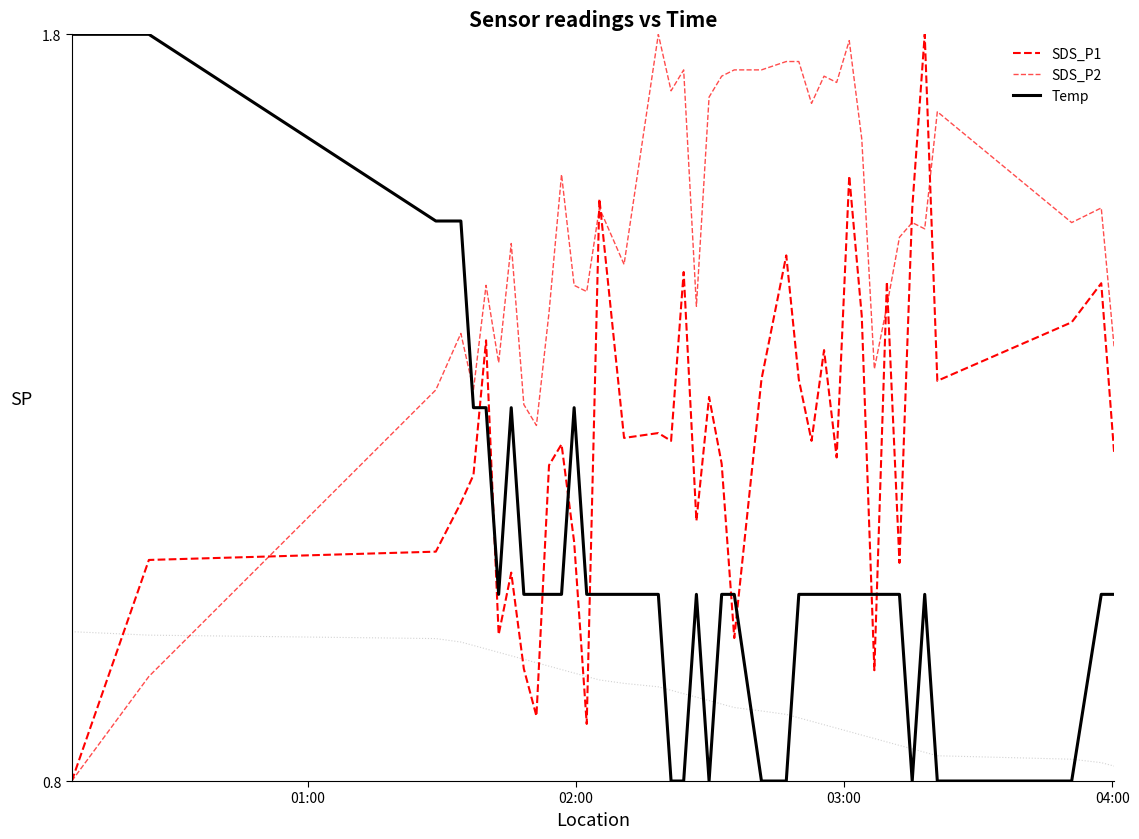

Is it true that Temp equals 0.3 at 29?

False